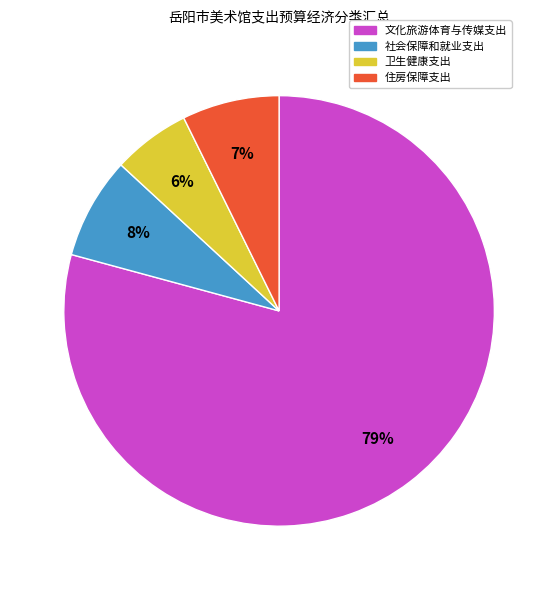

Which category has the biggest portion of the pie?

文化旅游体育与传媒支出